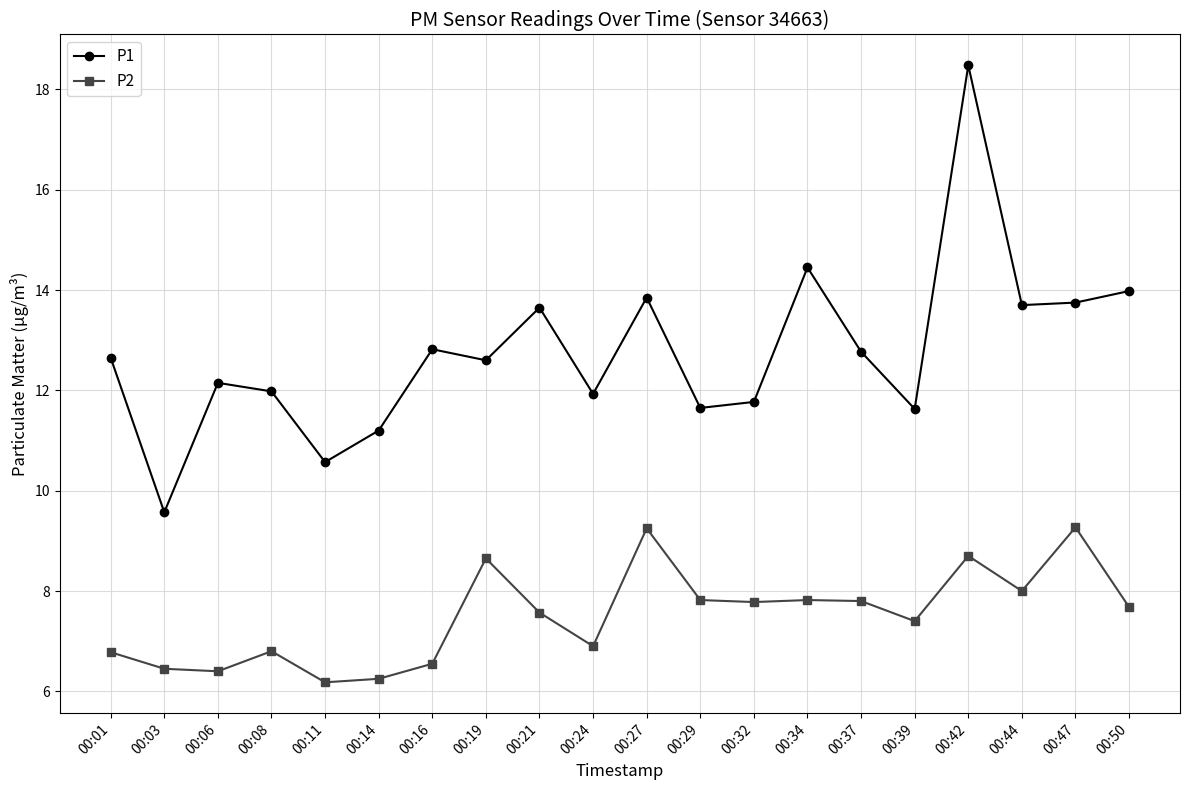

The value of P2 at 00:21 is 1.6. True or false?

False